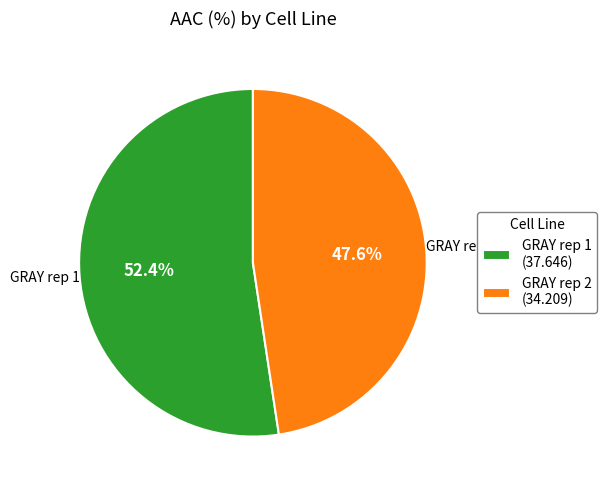

Is it true that GRAY rep 2 is 48% of the pie?

True